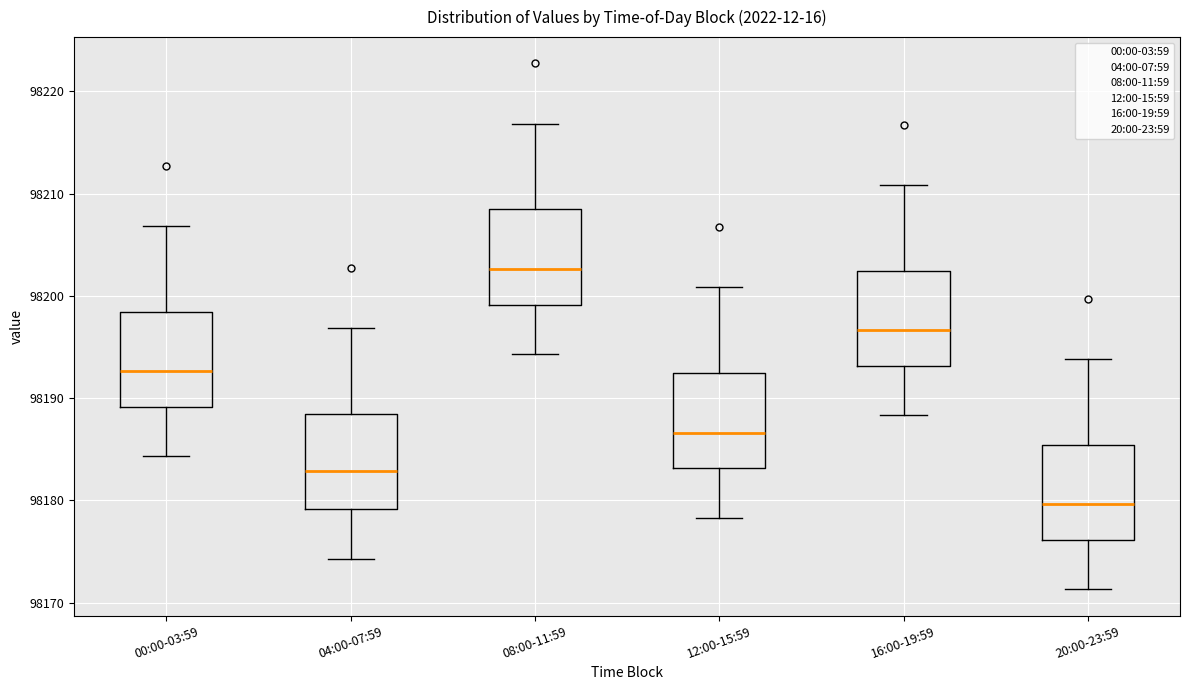

Where is the lower edge of the box for 12:00-15:59 on the y-axis? The values are not printed on the chart, so give them approximately, as read against the axis.

98183